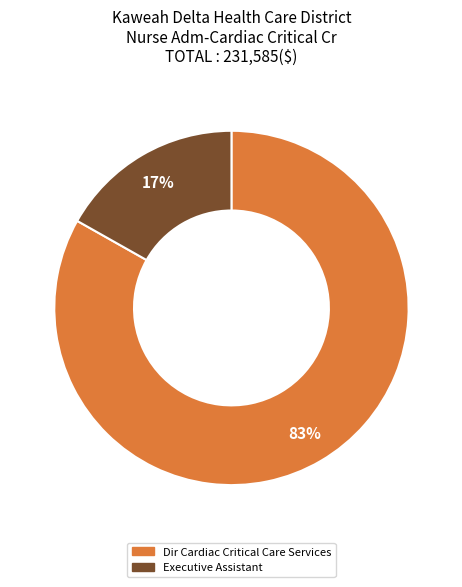

Does Dir Cardiac Critical Care Services represent more than half of the total?

Yes